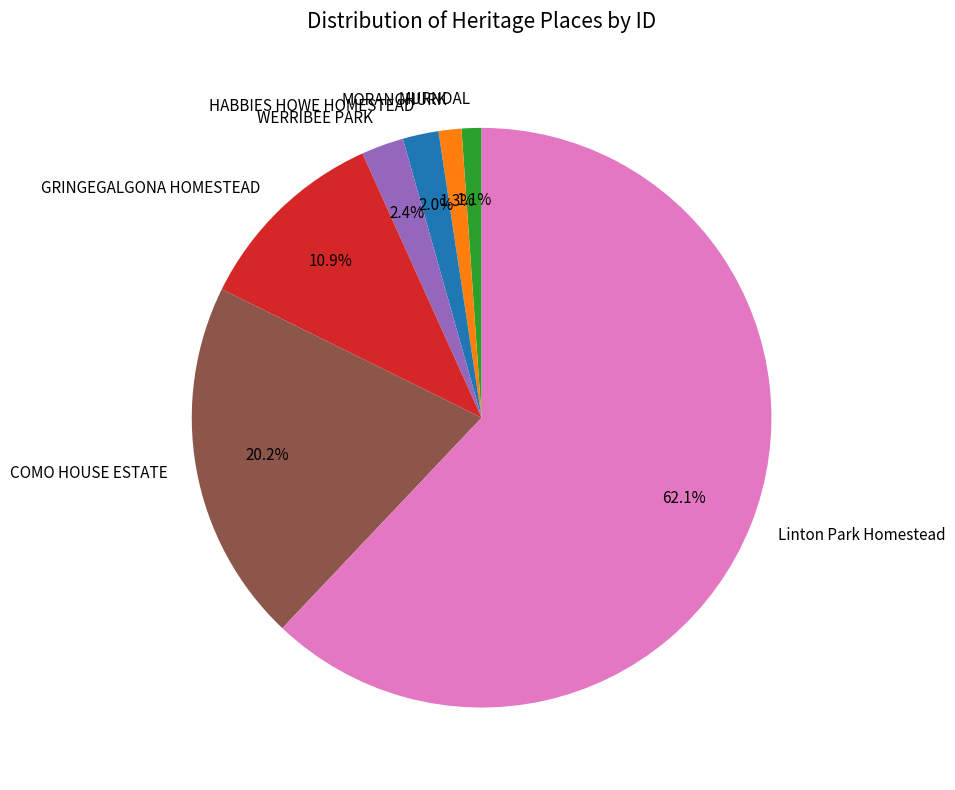

Count the number of slices in the pie.

7